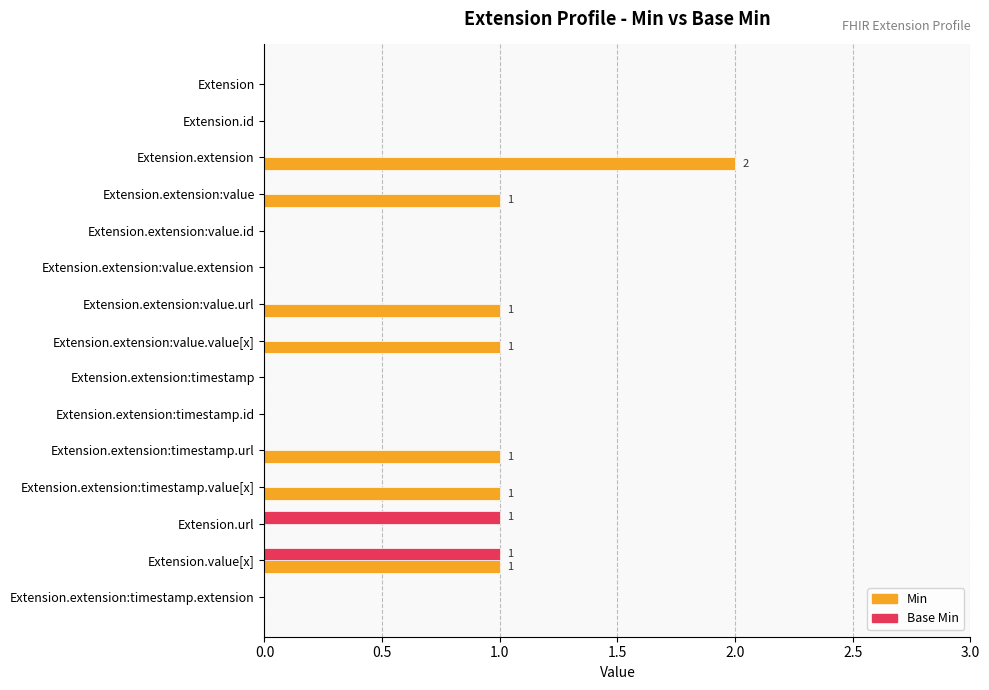

What is the sum of all Base Min values?

2